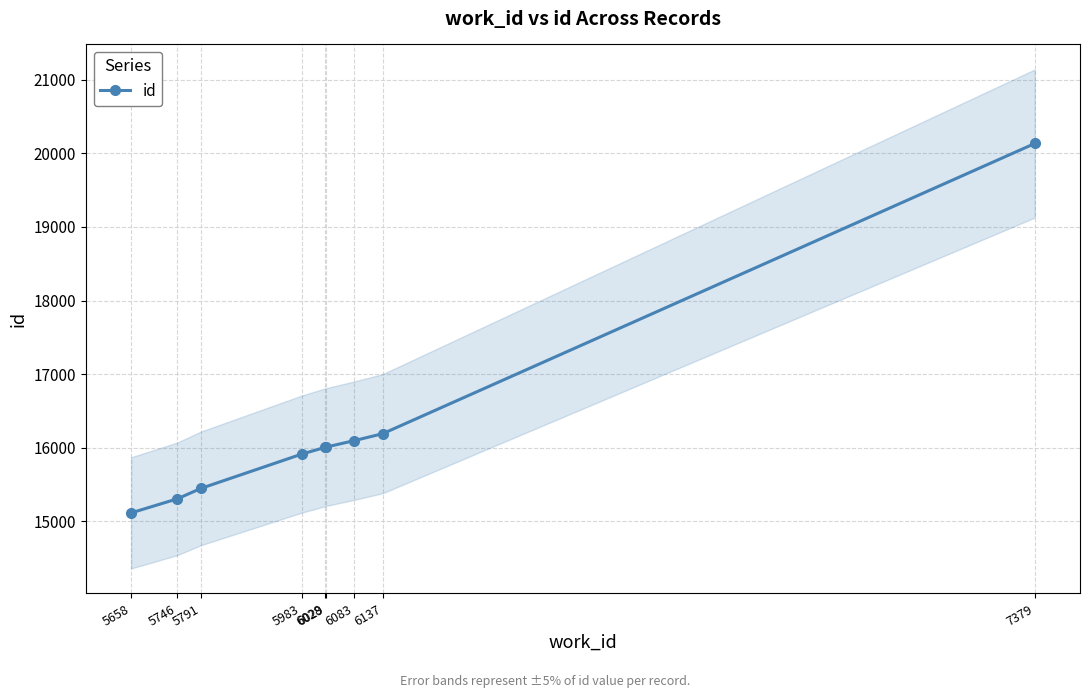

What is the approximate value at 6028?

16006